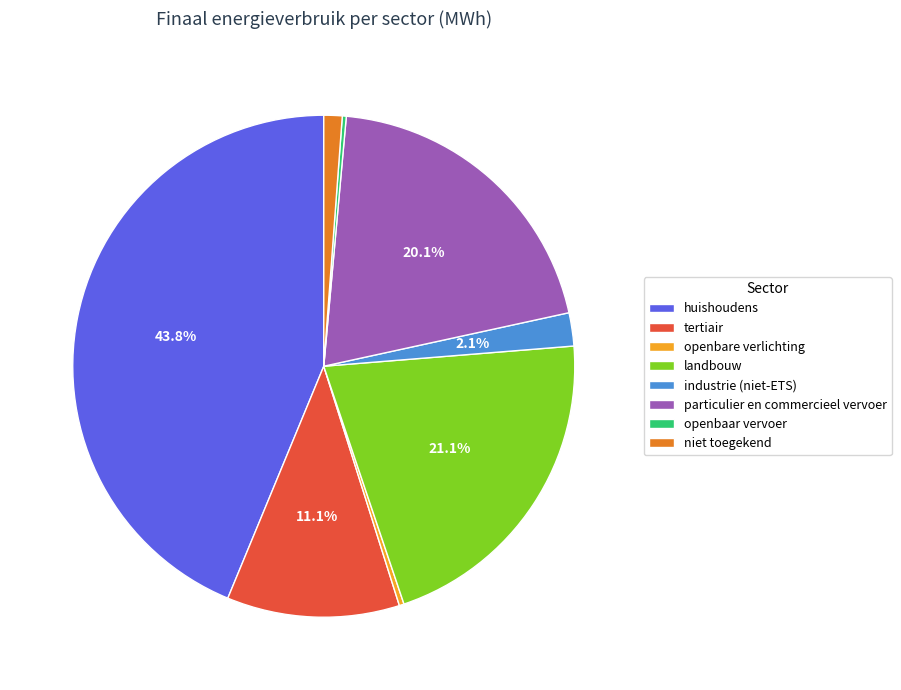

What percentage is the particulier en commercieel vervoer slice, to the nearest percent?

20%